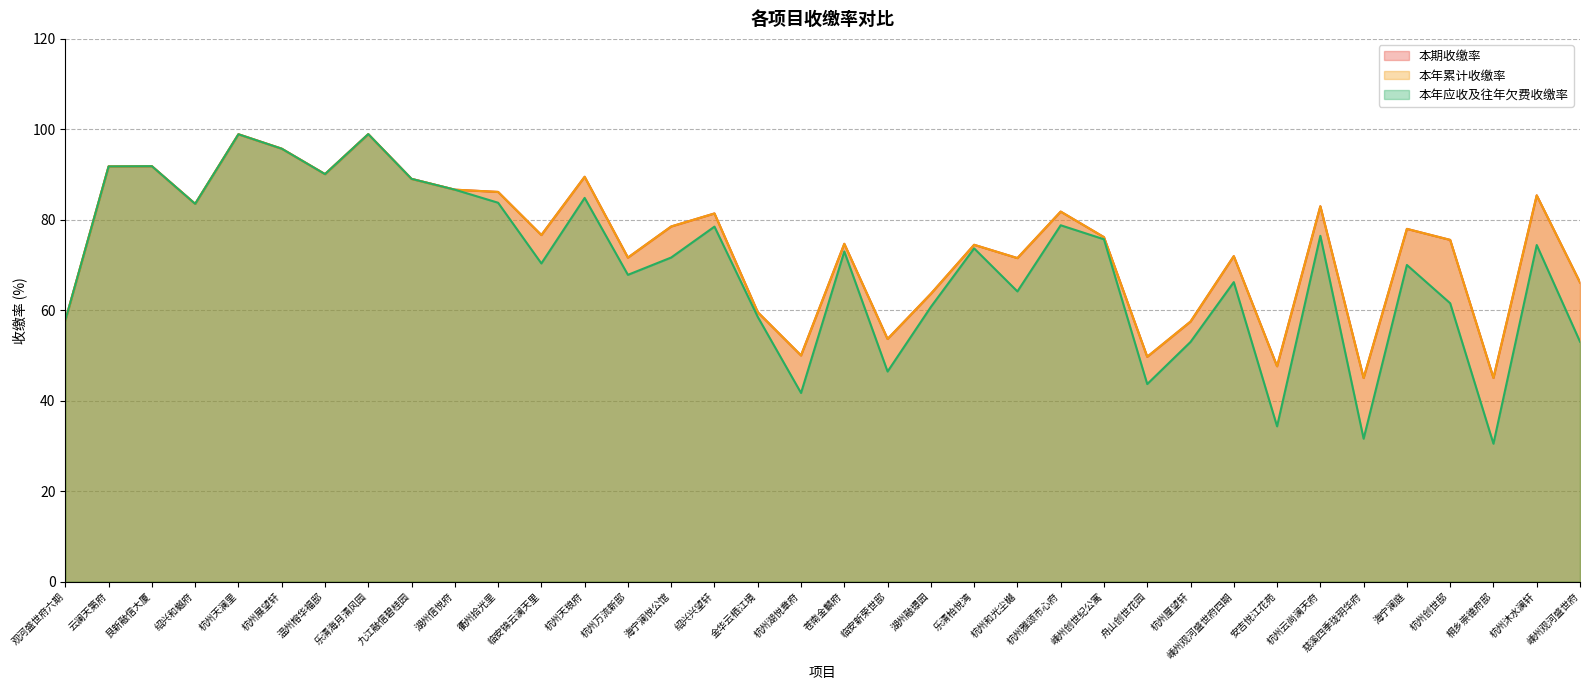

How many values in the 本期收缴率 series are below 76?

17